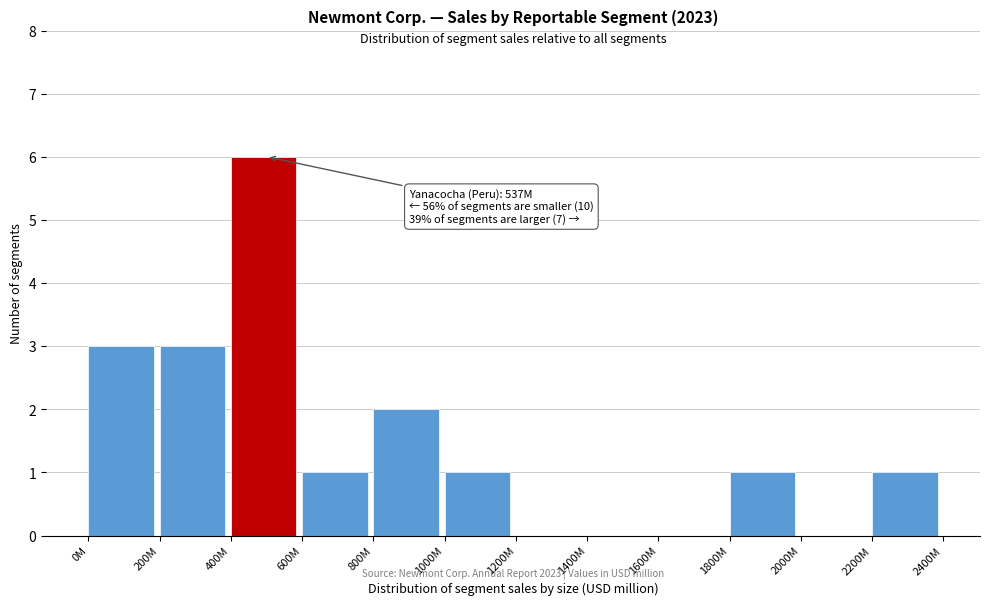

Reading left to right, transcribe all the data shown in this chart.

0M=3	200M=3	400M=6	600M=1	800M=2	1000M=1	1200M=0	1400M=0	1600M=0	1800M=1	2000M=0	2200M=1